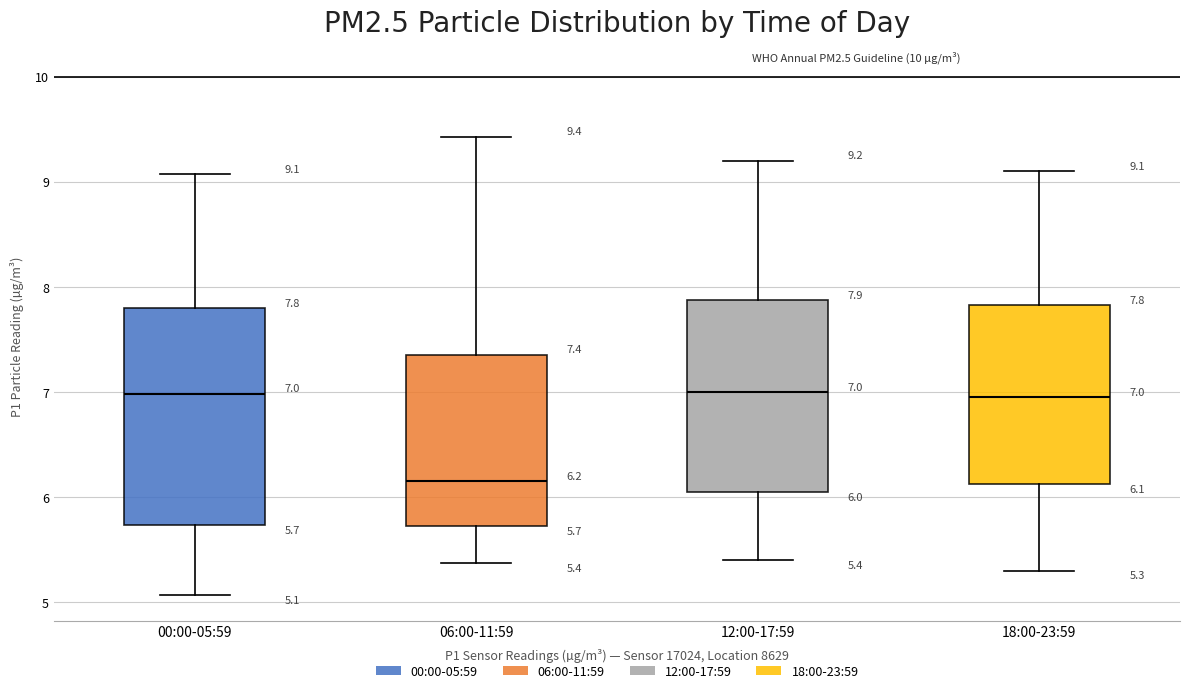

Which box is the tallest, from its lower edge to its upper edge?

00:00-05:59